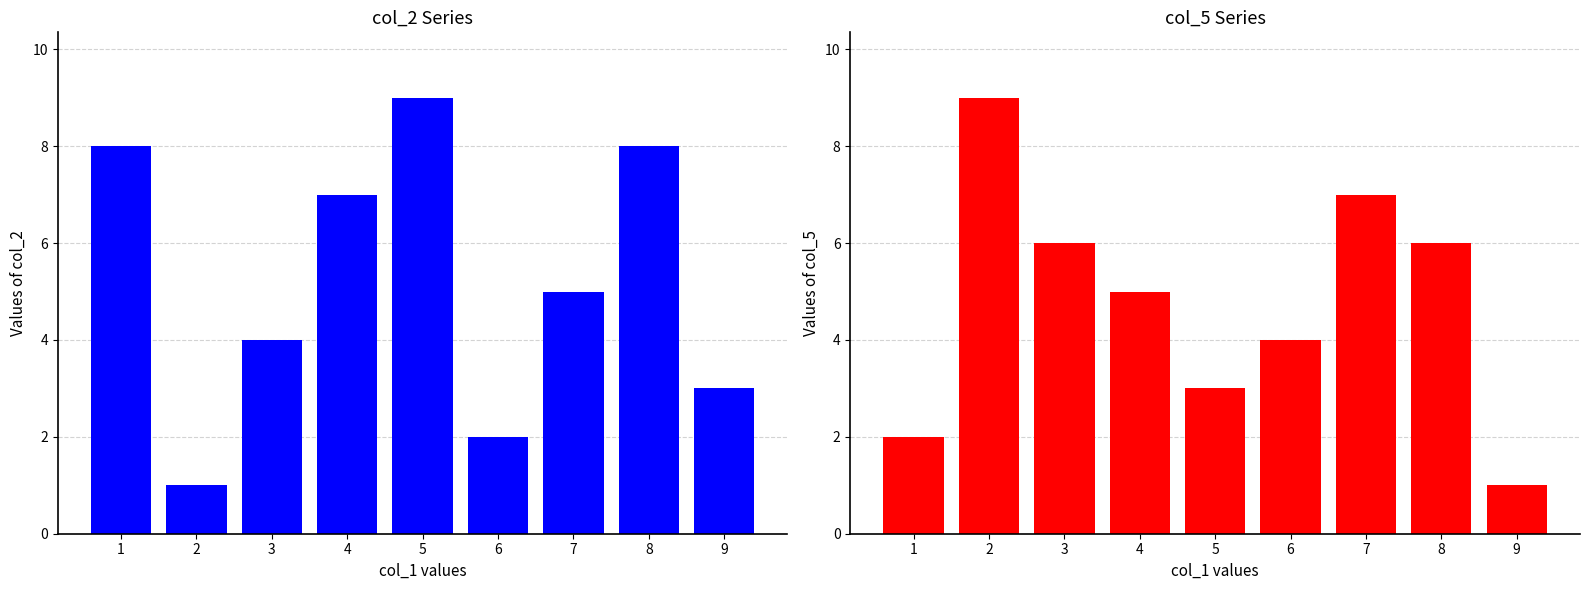

What is the spread (max minus min) of values at 1?

6